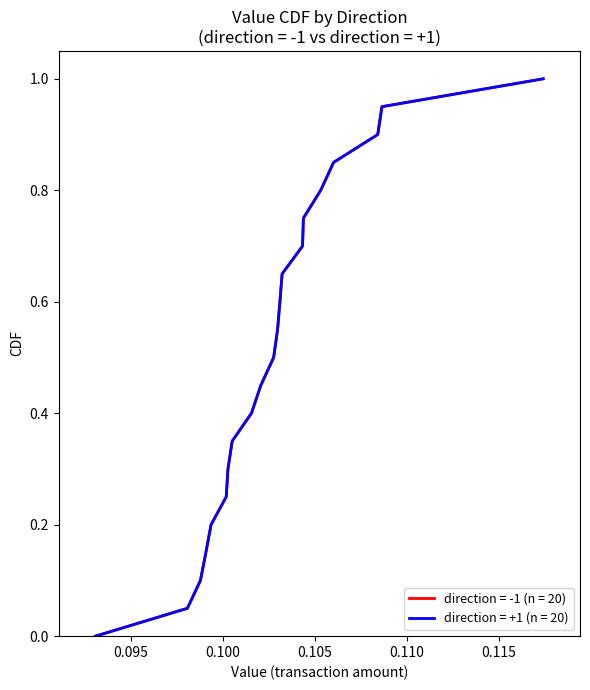

Does the chart display data point markers on the line(s)?

No